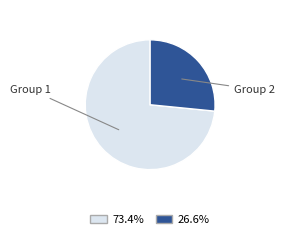

Is there any slice that represents more than half of the pie?

Yes